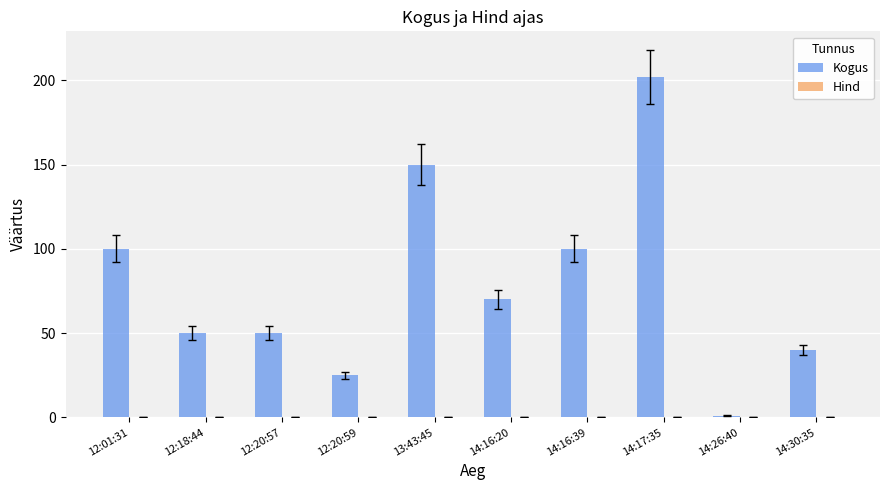

Which series has the largest total across all categories?

Kogus